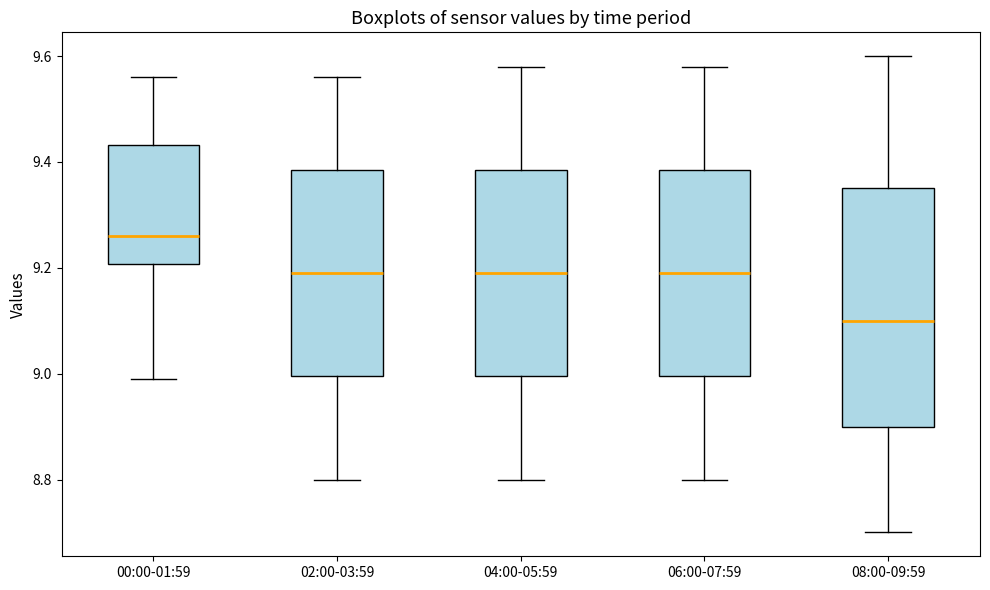

Which box's median line is the highest?

00:00-01:59